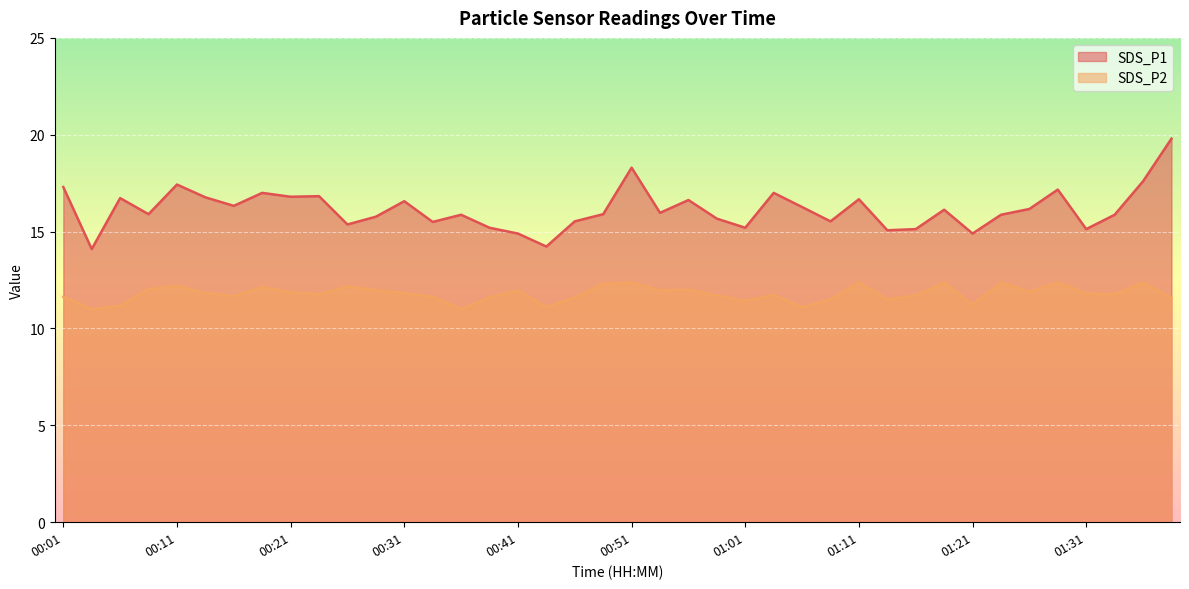

True or false: SDS_P2 and SDS_P1 cross at least once.

False